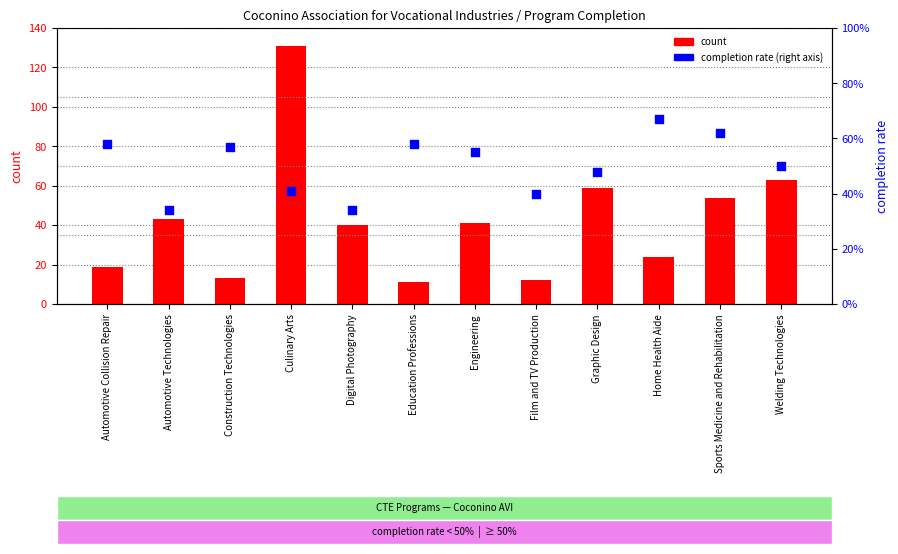

Is the value of count at Home Health Aide greater than the value of percentile rank within the sample at Welding Technologies?

Yes